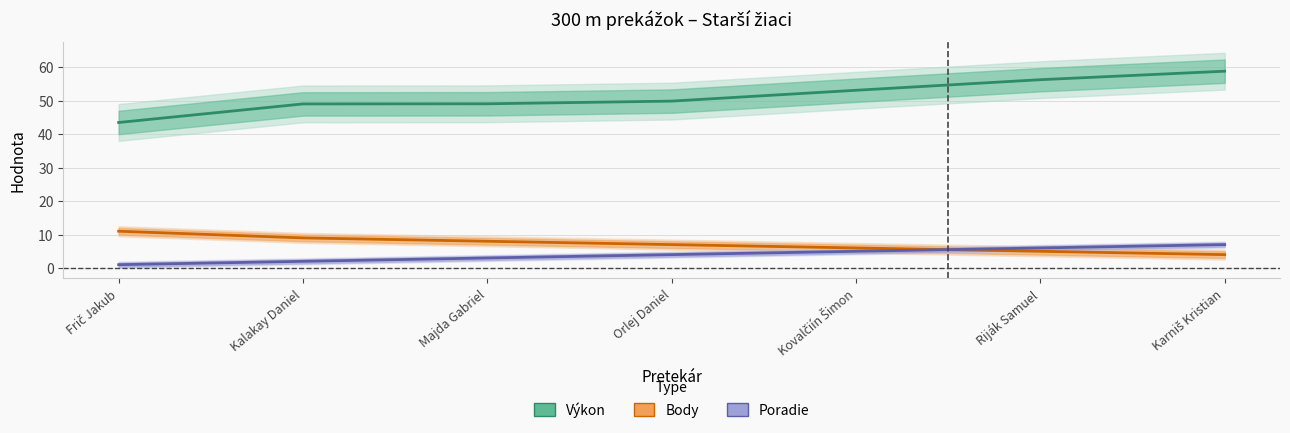

Between Kovalčiín Šimon and Riják Samuel, which series saw the biggest shift?

Výkon